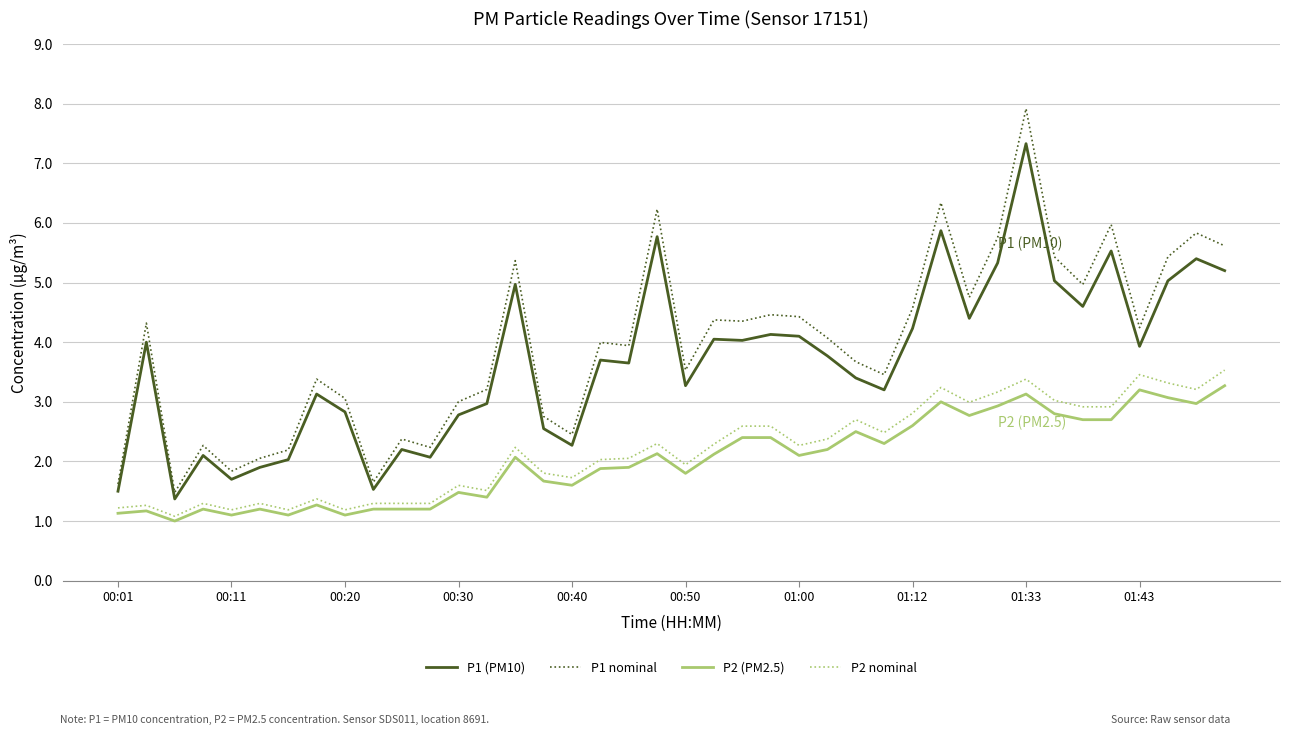

Which series has the largest total across all categories?

P1 nominal